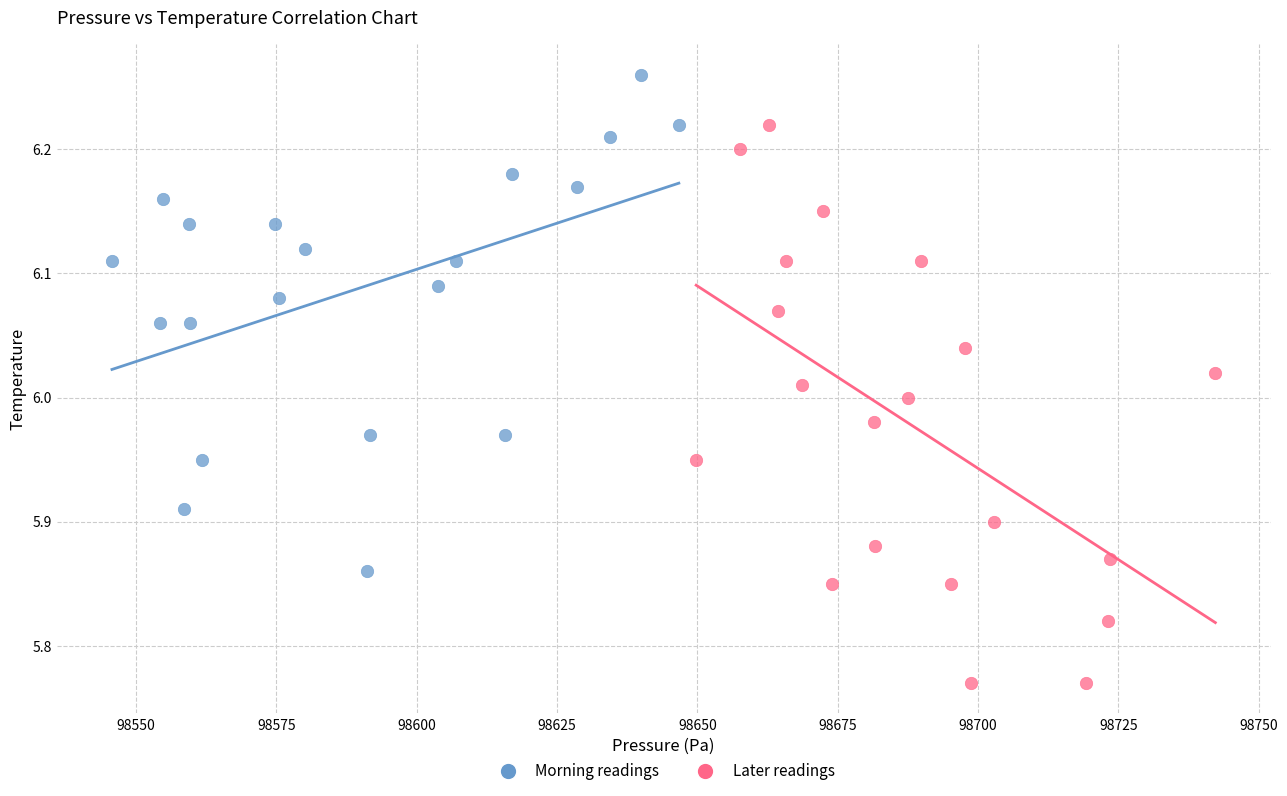

Which series reaches the maximum Y coordinate?

Morning readings